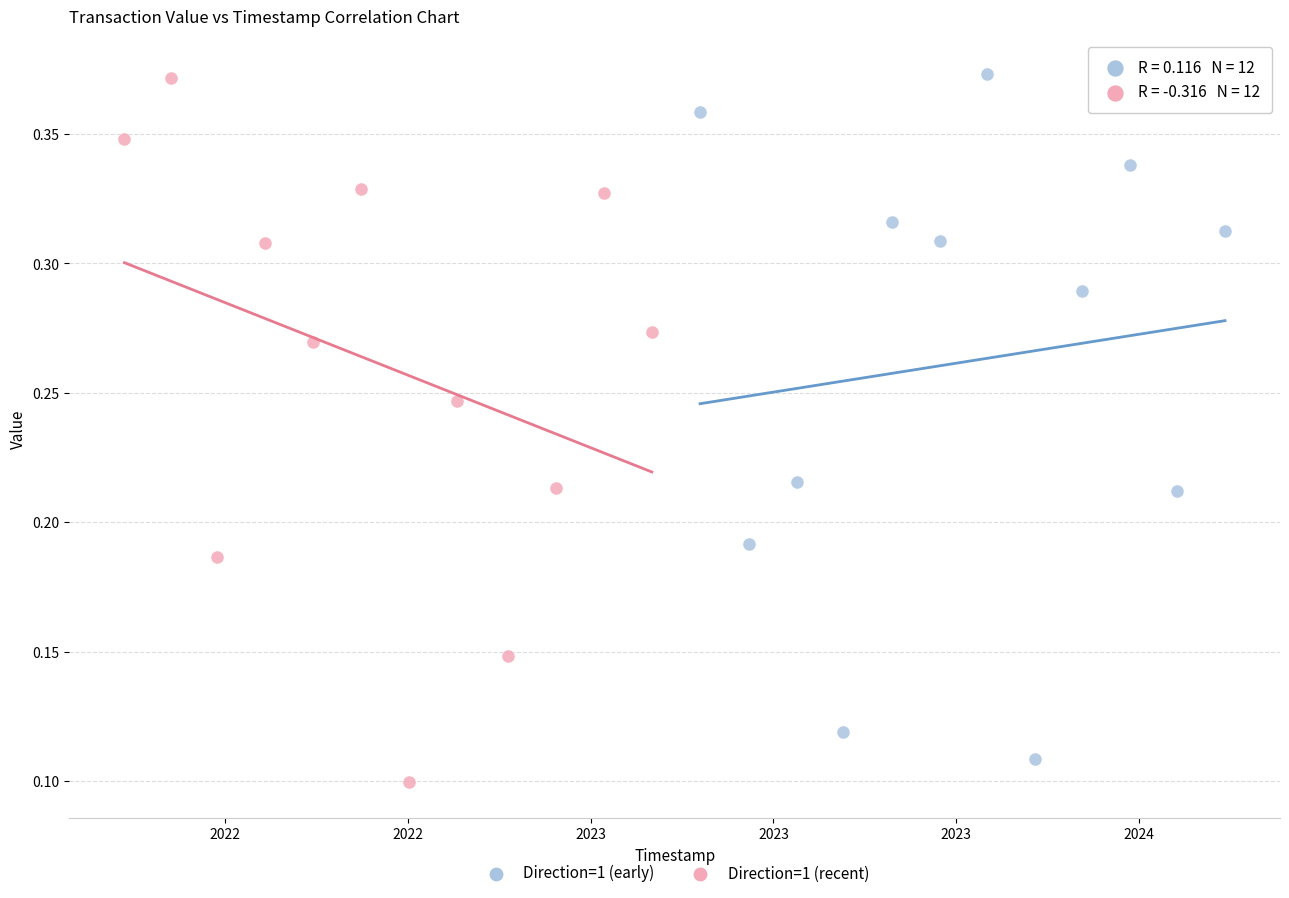

Which series contains the lowest Y value?

Direction=1 (recent)